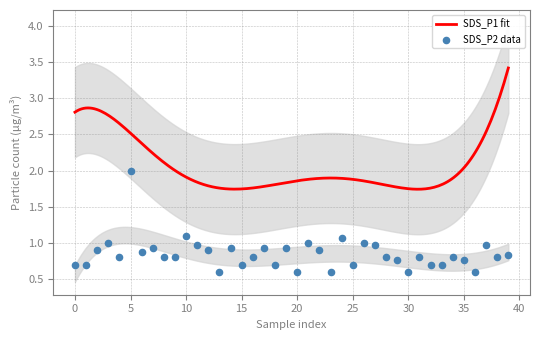

What is the change in value from 25 to 17?

+0.1